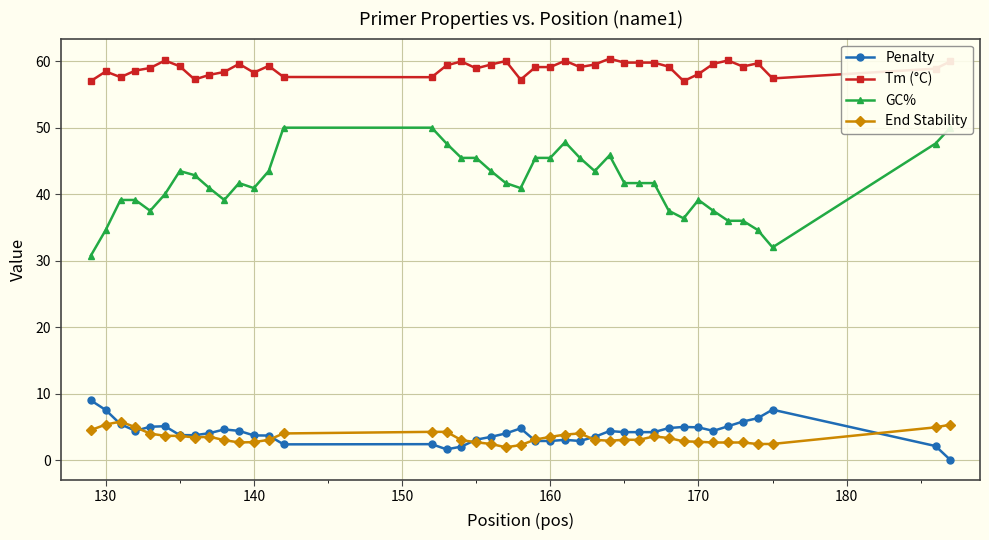

What is the lowest value of the Tm (°C) series?

57.0